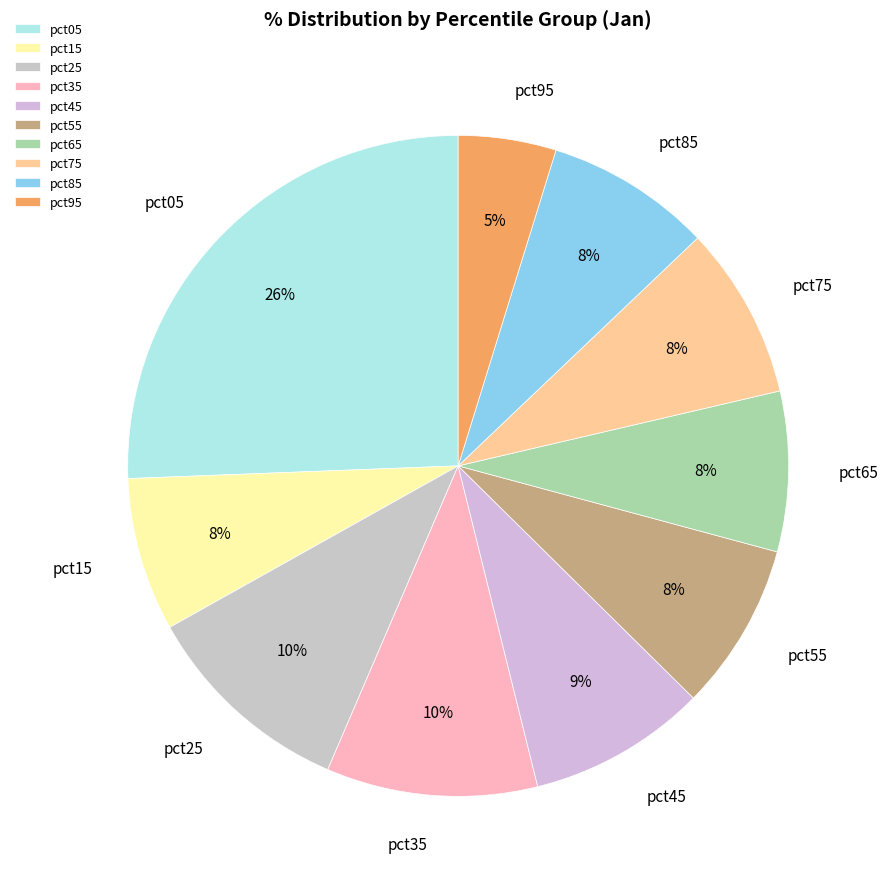

To the nearest percent, what is the difference between the pct25 and pct75 slice percentages?

2%